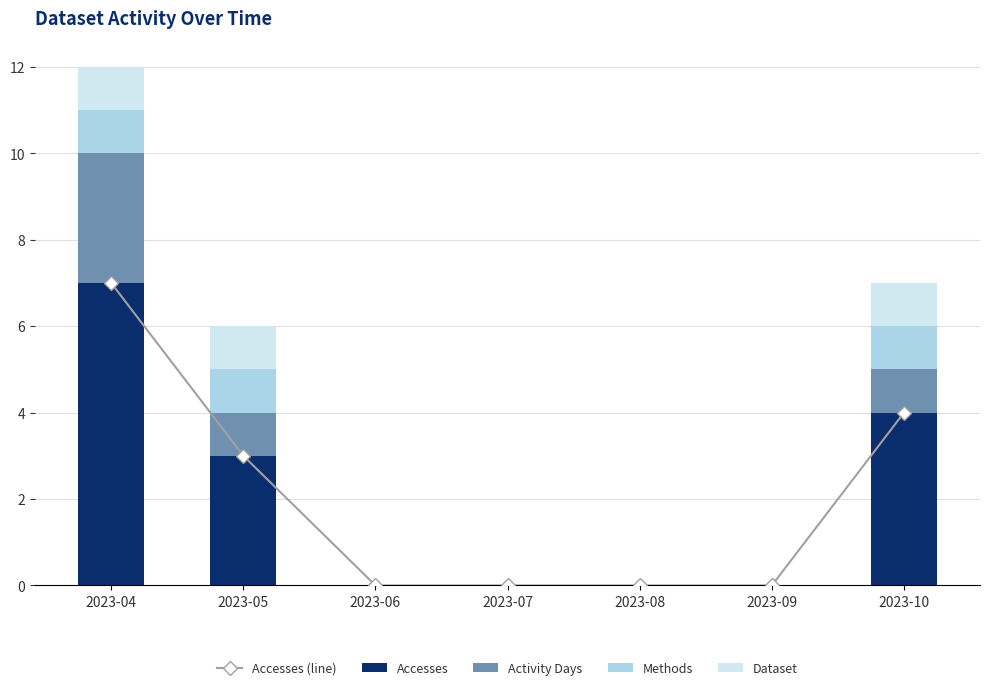

Which series has the widest spread of values?

Accesses (line)